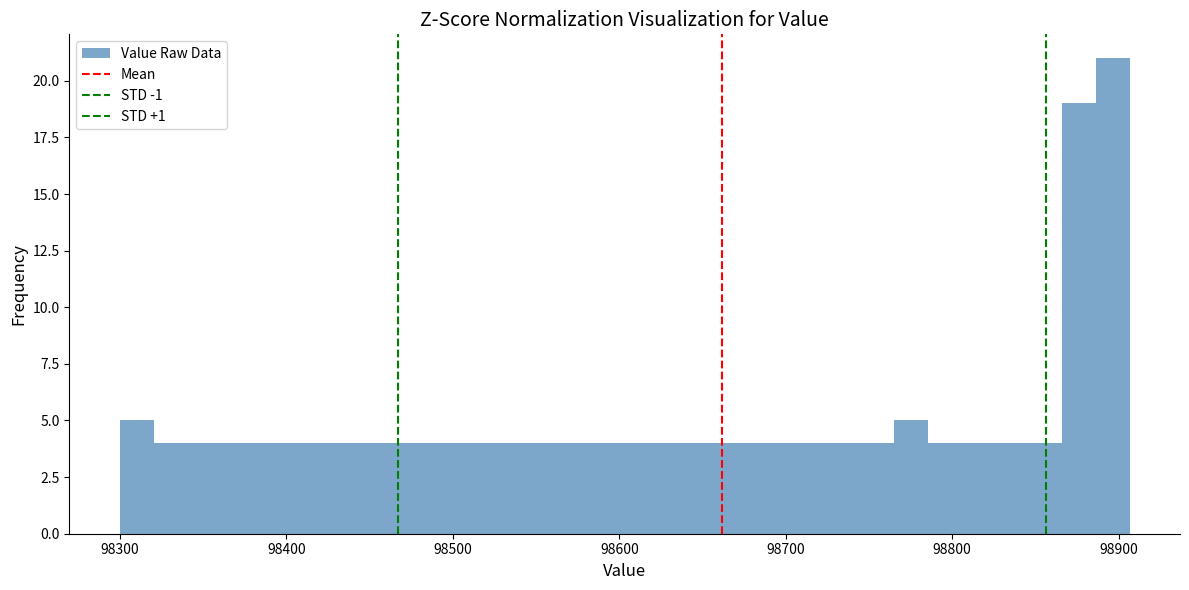

Read against the x-axis, roughly where is the centre of the tallest bar?

98900